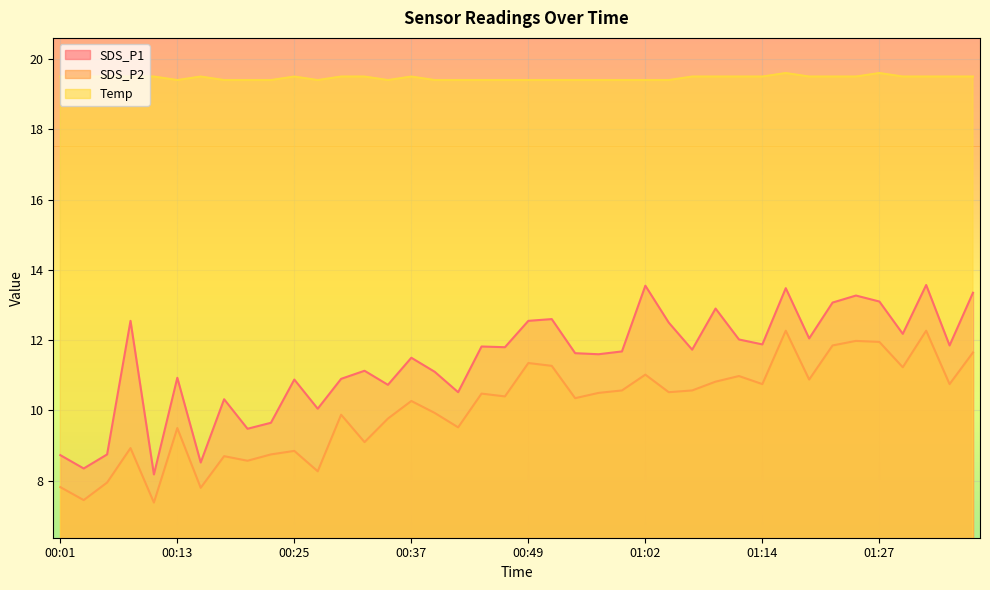

What is the total value across all series at 01:07?

41.8